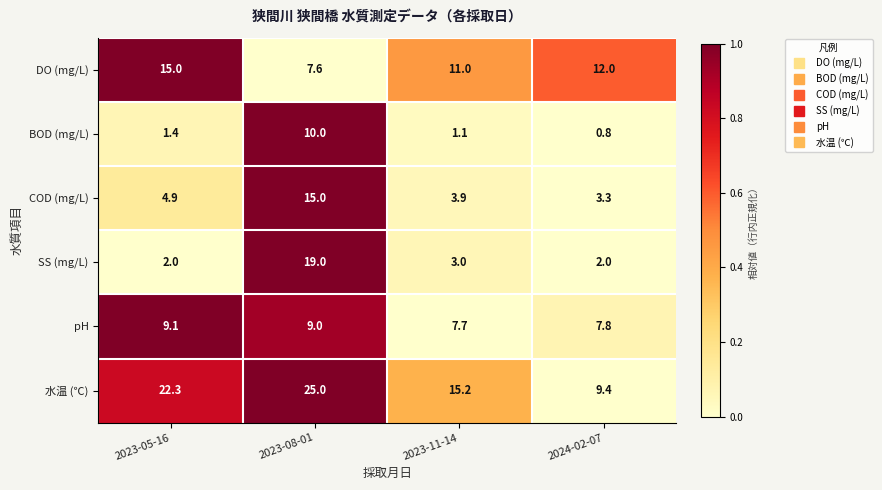

How many data points does each series have?

4